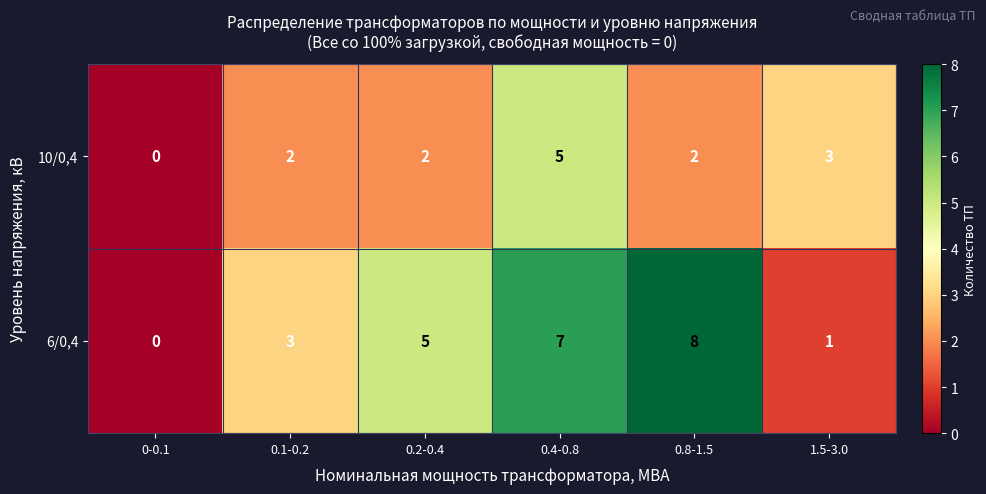

Reading left to right, what are all the values shown in this chart?

10/0,4: 0	2	2	5	2	3
6/0,4: 0	3	5	7	8	1